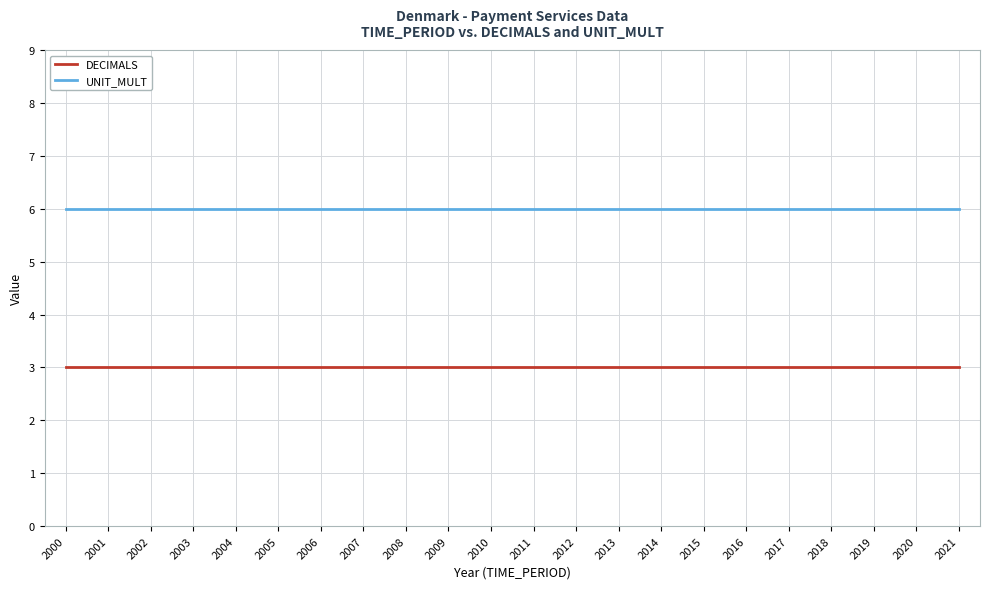

The DECIMALS series shows 3 at 2015. True or false?

True